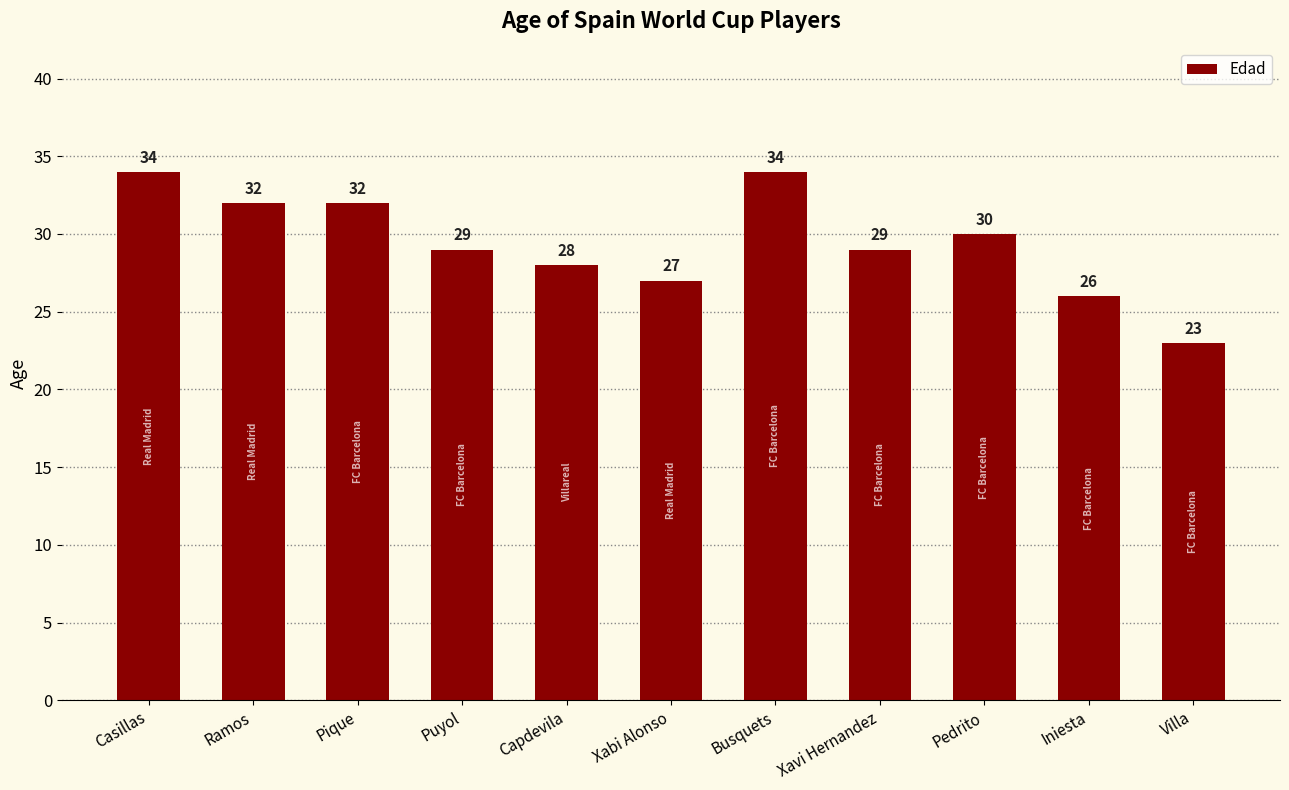

Reading right to left, extract all data points from this chart.

Villa=23	Iniesta=26	Pedrito=30	Xavi Hernandez=29	Busquets=34	Xabi Alonso=27	Capdevila=28	Puyol=29	Pique=32	Ramos=32	Casillas=34